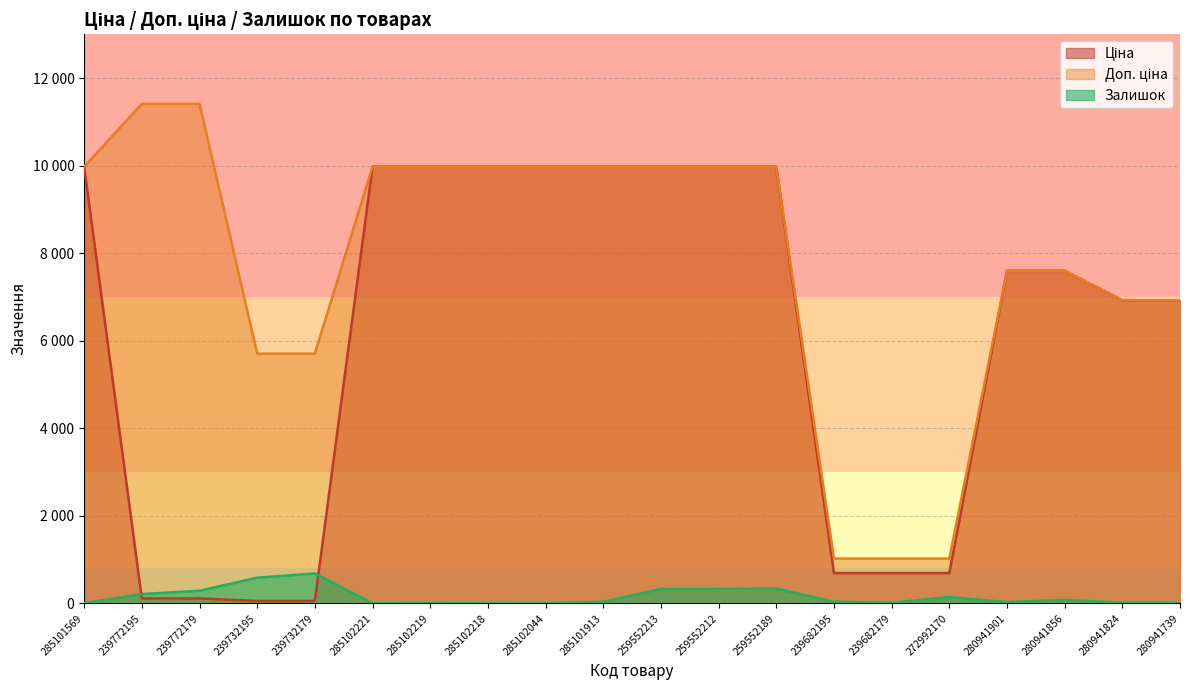

The Ціна series shows 5149.7 at 280941901. True or false?

False